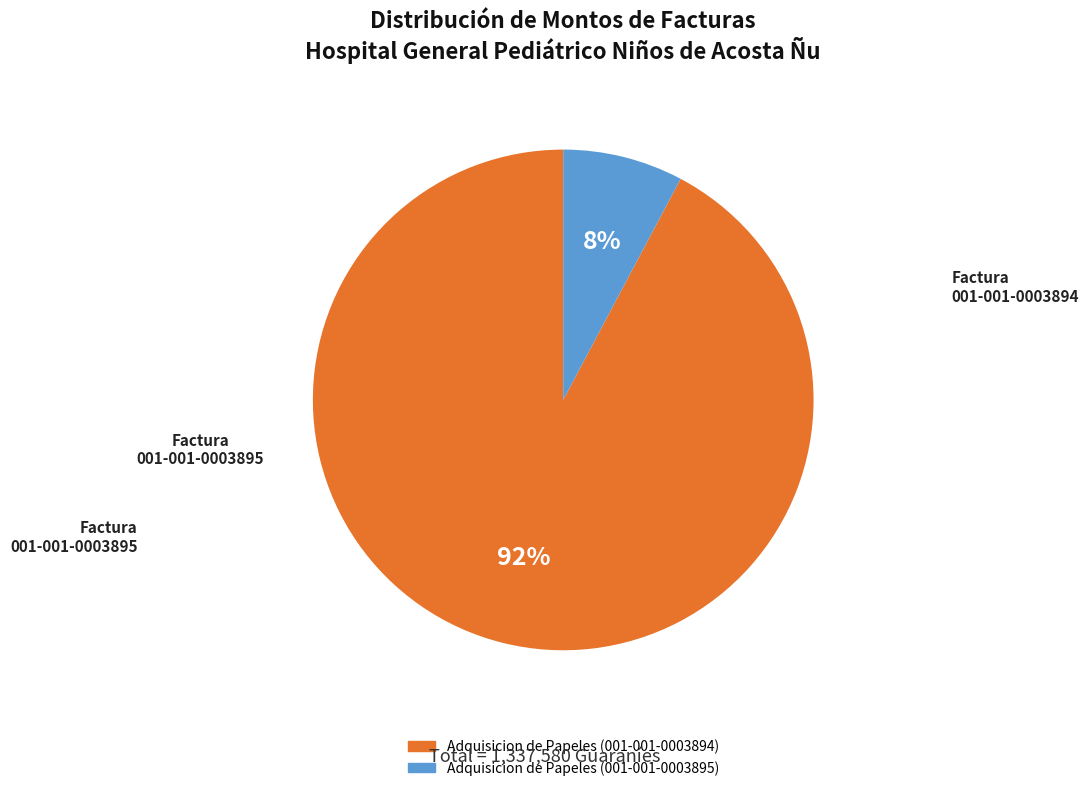

Rank the categories by value from lowest to highest.

Adquisicion de Papeles (001-001-0003895), Adquisicion de Papeles (001-001-0003894)